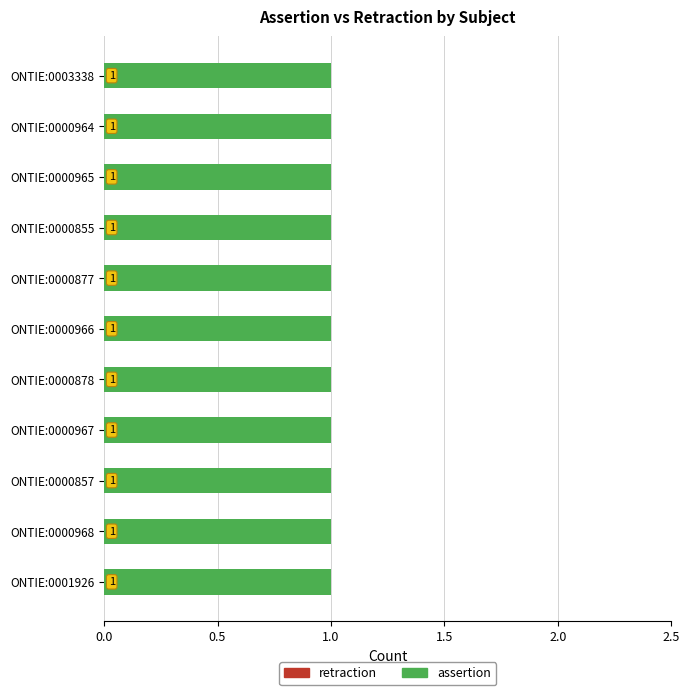

Reading right to left, list all the values displayed in this chart.

assertion: 1	1	1	1	1	1	1	1	1	1	1
retraction: 0	0	0	0	0	0	0	0	0	0	0